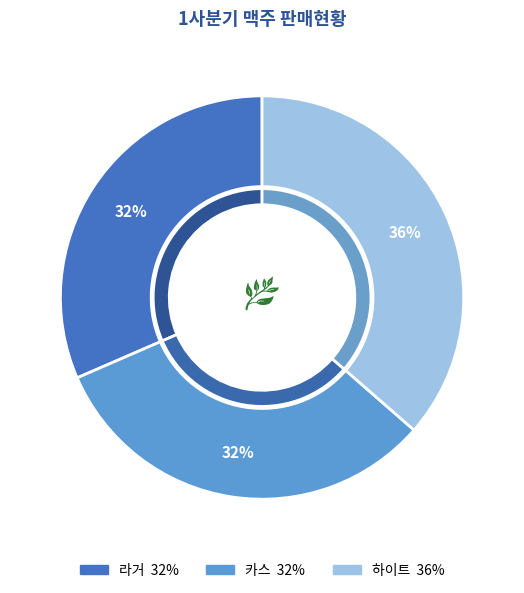

What is the change in value from 카스 to 하이트?

+200000